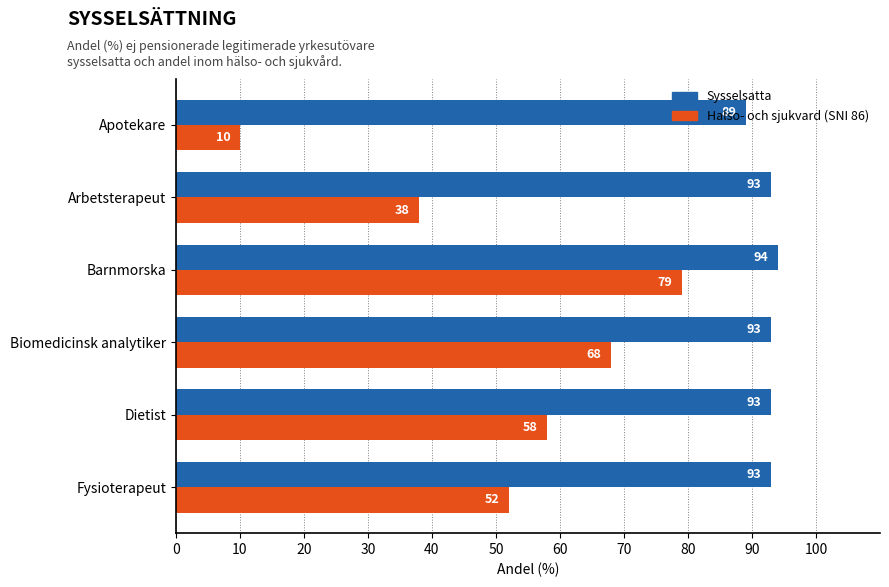

What is the average value of the Halso- och sjukvard (SNI 86) series?

51